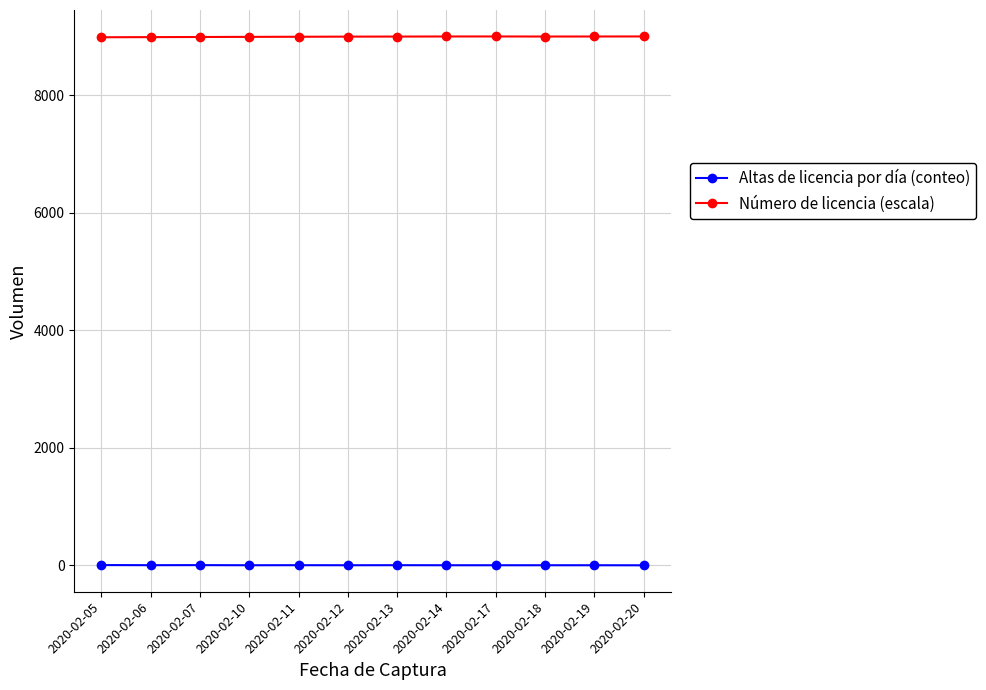

At 2020-02-05, list the series in order from largest to smallest.

Número de licencia (escala), Altas de licencia por día (conteo)